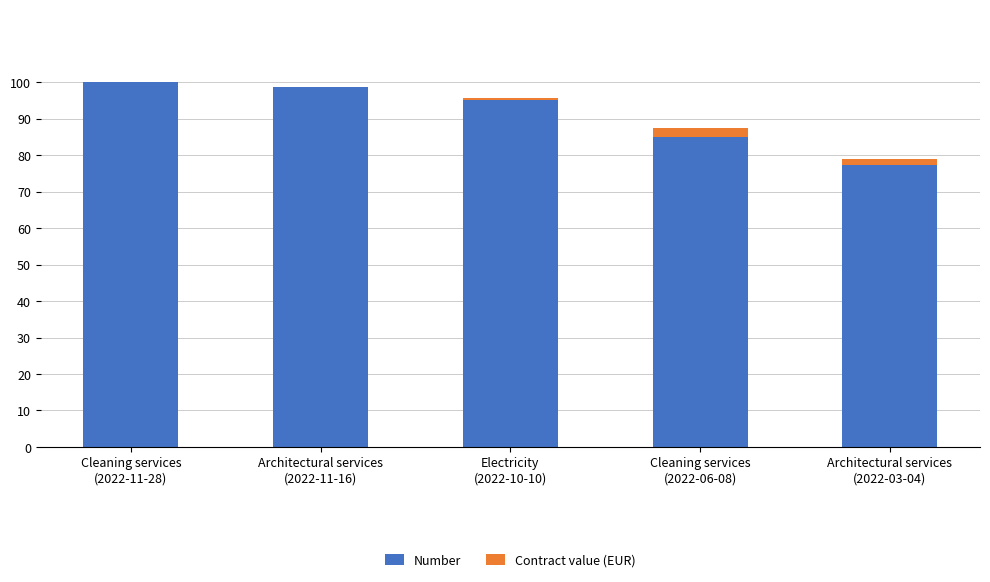

What is the maximum value for Number?

100.0